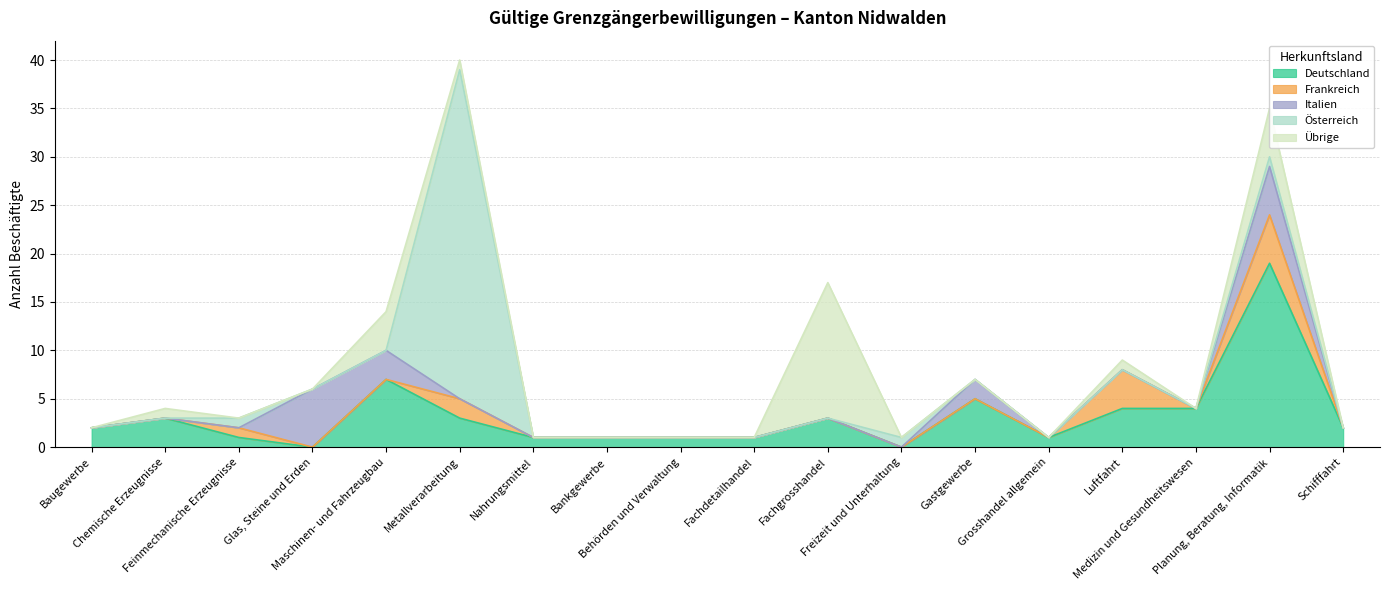

How many interior local peaks does the Italien series have?

3